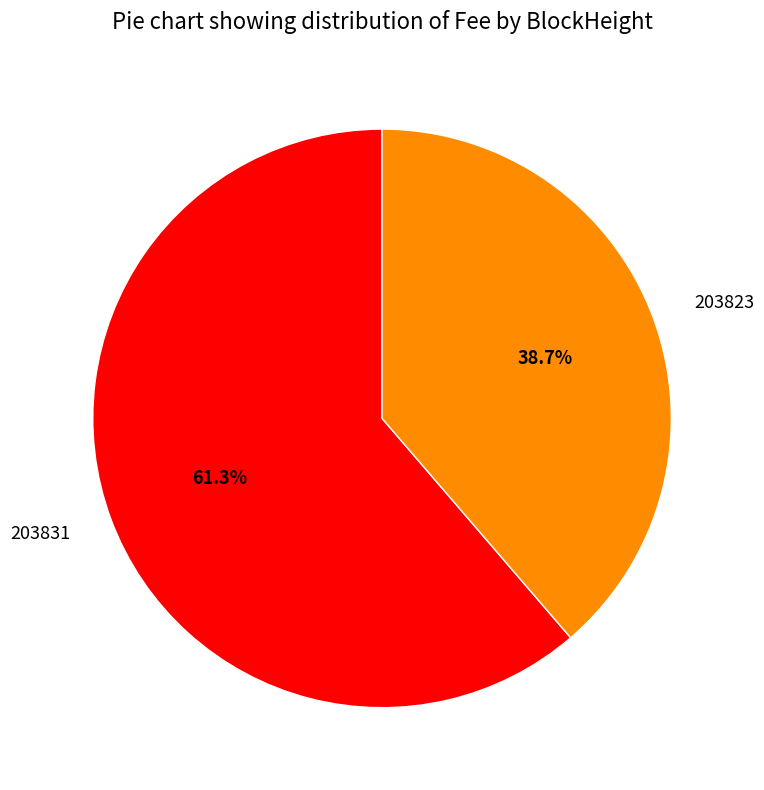

Which slice is the smallest?

203823